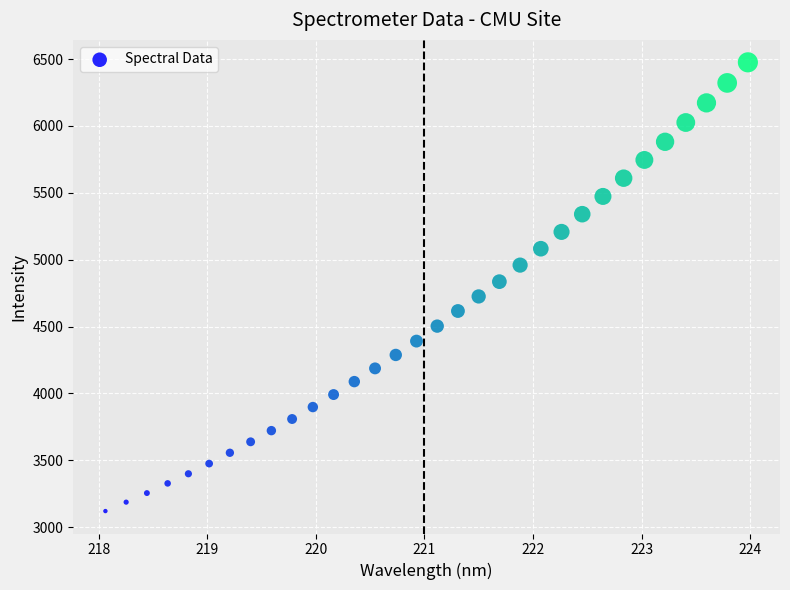

What is the range of X values (max minus min)?

5.9